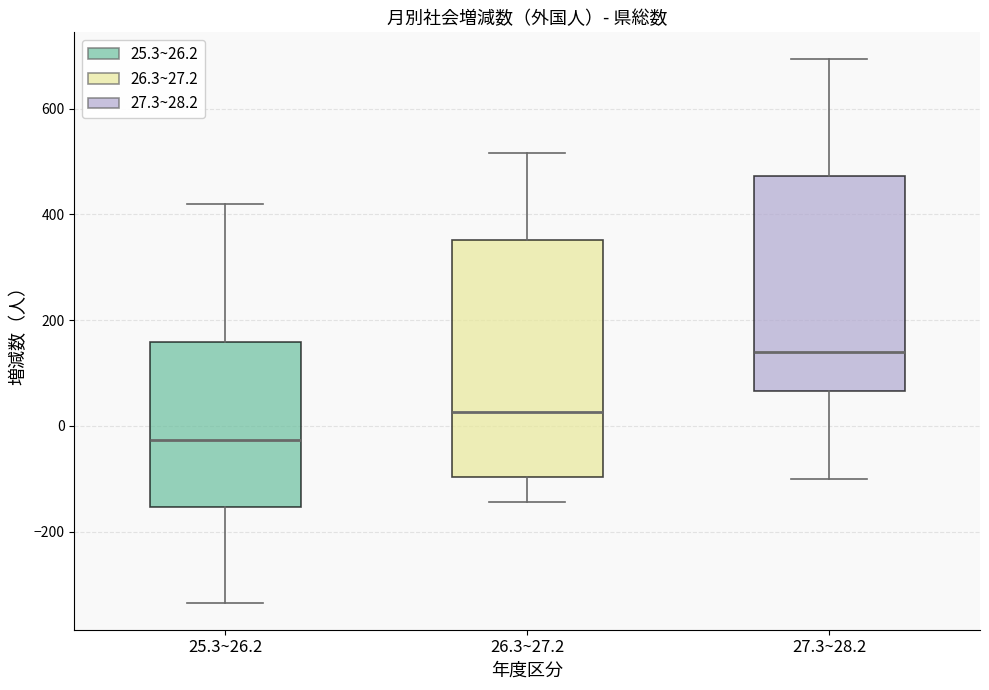

Reading left to right, read every box against the y-axis: the position of its median line, the range the box covers, and the ends of its whiskers. The values are not printed on the chart, so give them approximately, as read against the axis.

25.3~26.2: median -20, box -160 to 160, whiskers -340 to 420
26.3~27.2: median 20, box -100 to 360, whiskers -140 to 520
27.3~28.2: median 140, box 60 to 480, whiskers -100 to 700